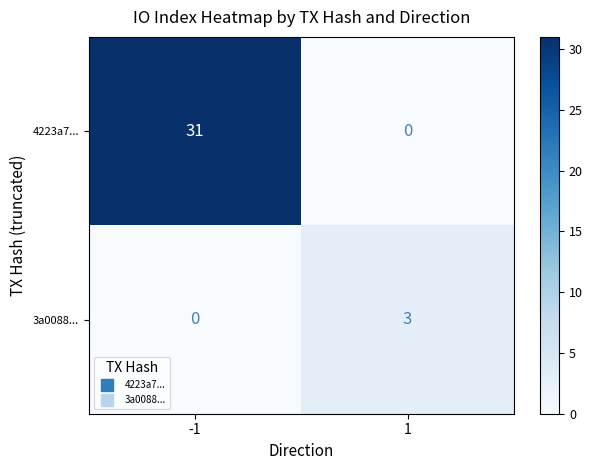

What is the maximum value for 3a0088...?

3